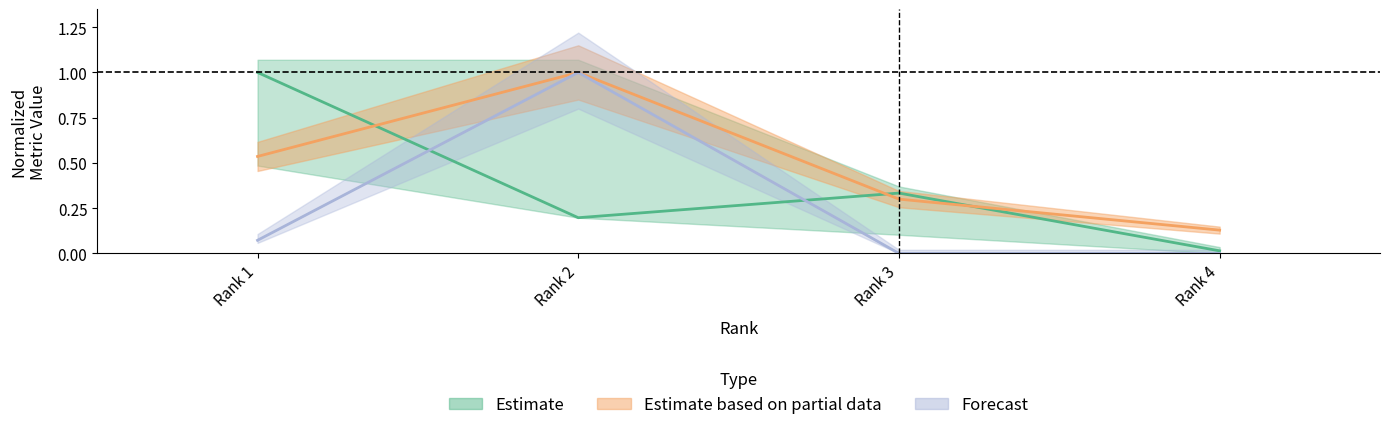

Which has a higher value, Rank 3 or Rank 4?

Rank 3